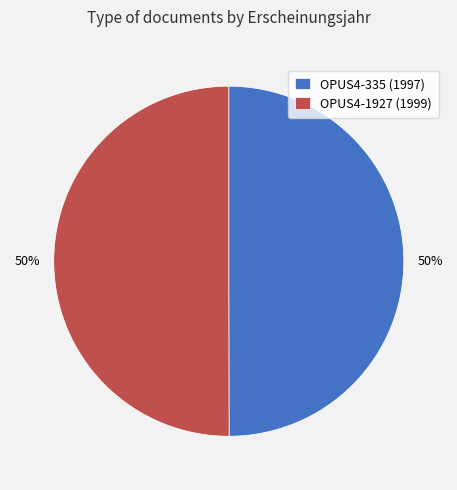

The OPUS4-335 slice represents 50% of the pie. True or false?

True